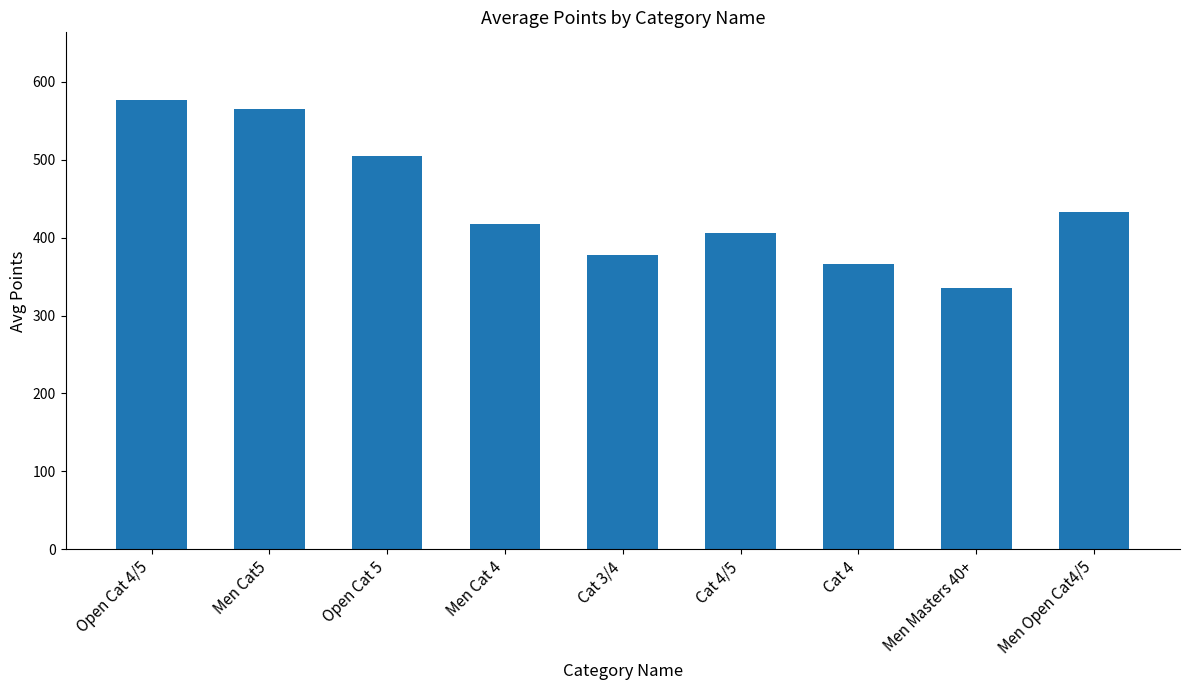

What is the smallest value displayed?

335.6